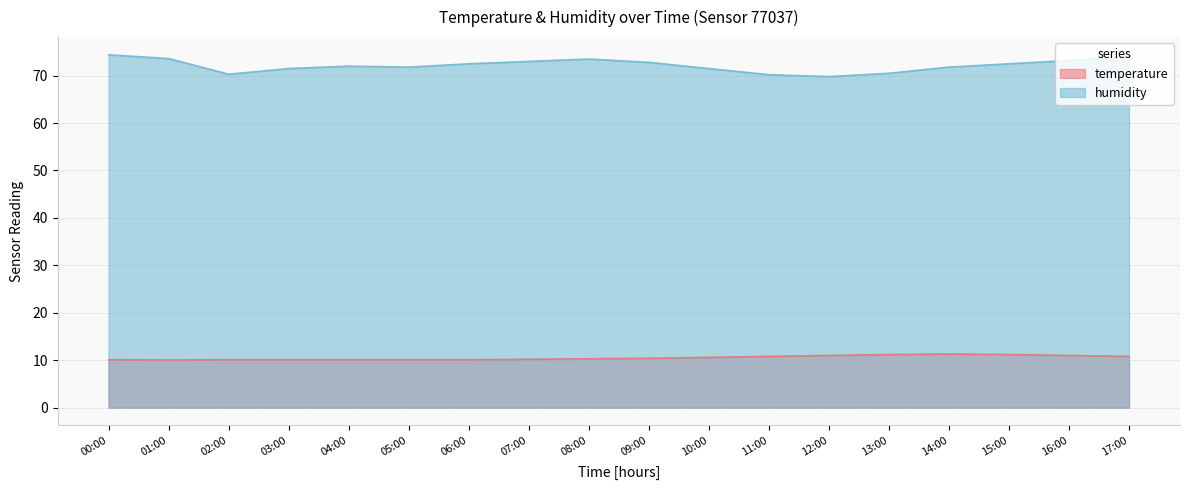

What is the minimum value for humidity?

69.8